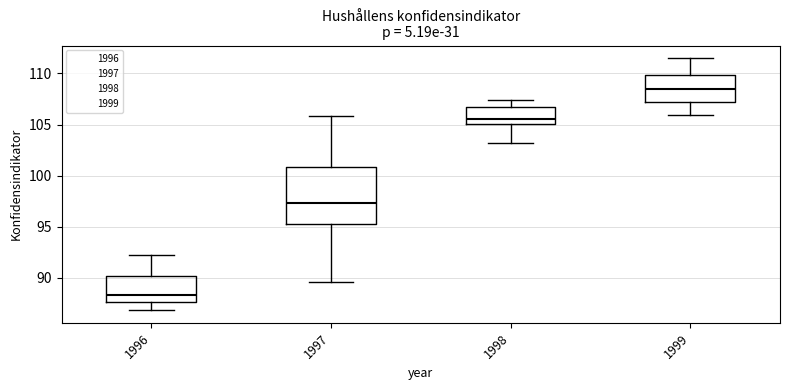

Reading left to right, transcribe this box plot: for each box, give where its median line is, the range the box spans, and where its two whiskers end, as read against the y-axis. The values are not printed on the chart, so give them approximately, as read against the axis.

1996: median 88.5, box 87.5 to 90.0, whiskers 87.0 to 92.5
1997: median 97.5, box 95.5 to 101.0, whiskers 89.5 to 106.0
1998: median 105.5, box 105.0 to 106.5, whiskers 103.0 to 107.5
1999: median 108.5, box 107.5 to 110.0, whiskers 106.0 to 111.5